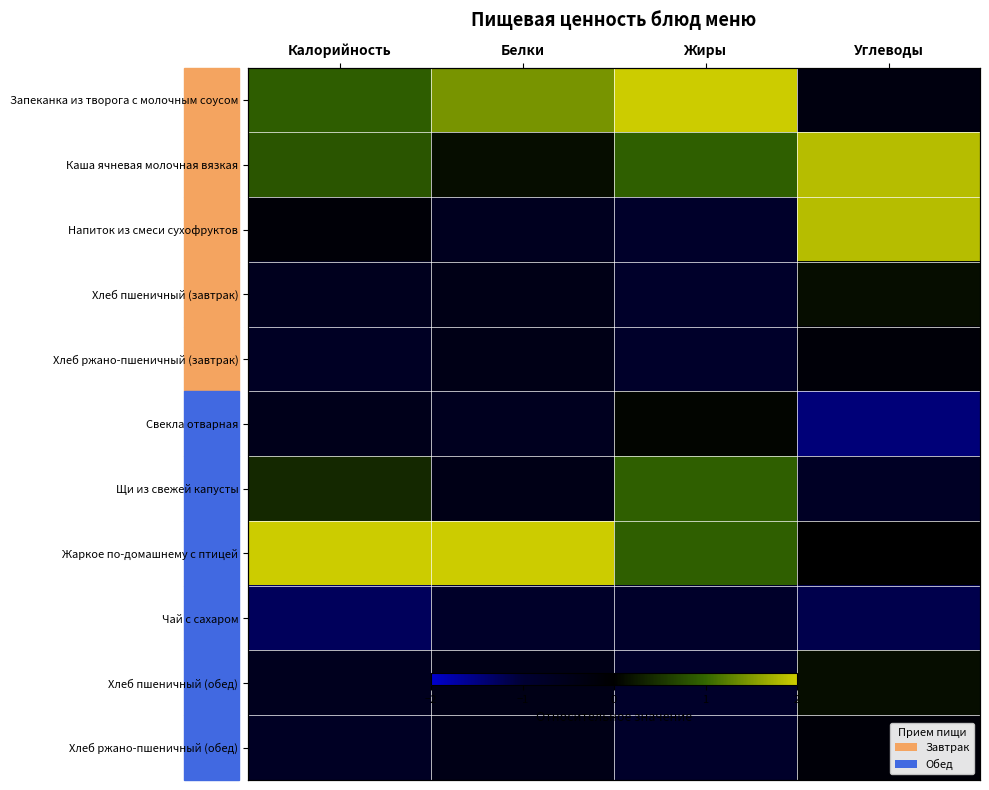

The value of Хлеб ржано-пшеничный (завтрак) at Углеводы is -0.2. True or false?

True